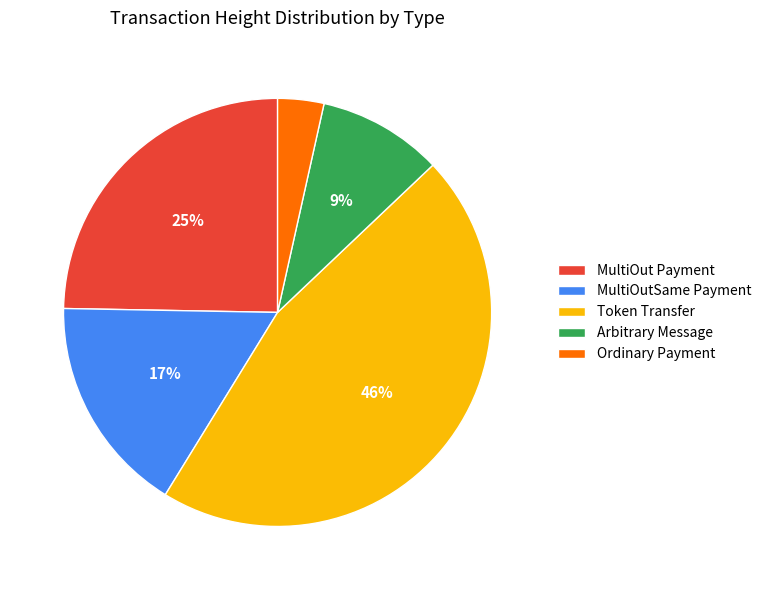

How many segments does this pie chart have?

5